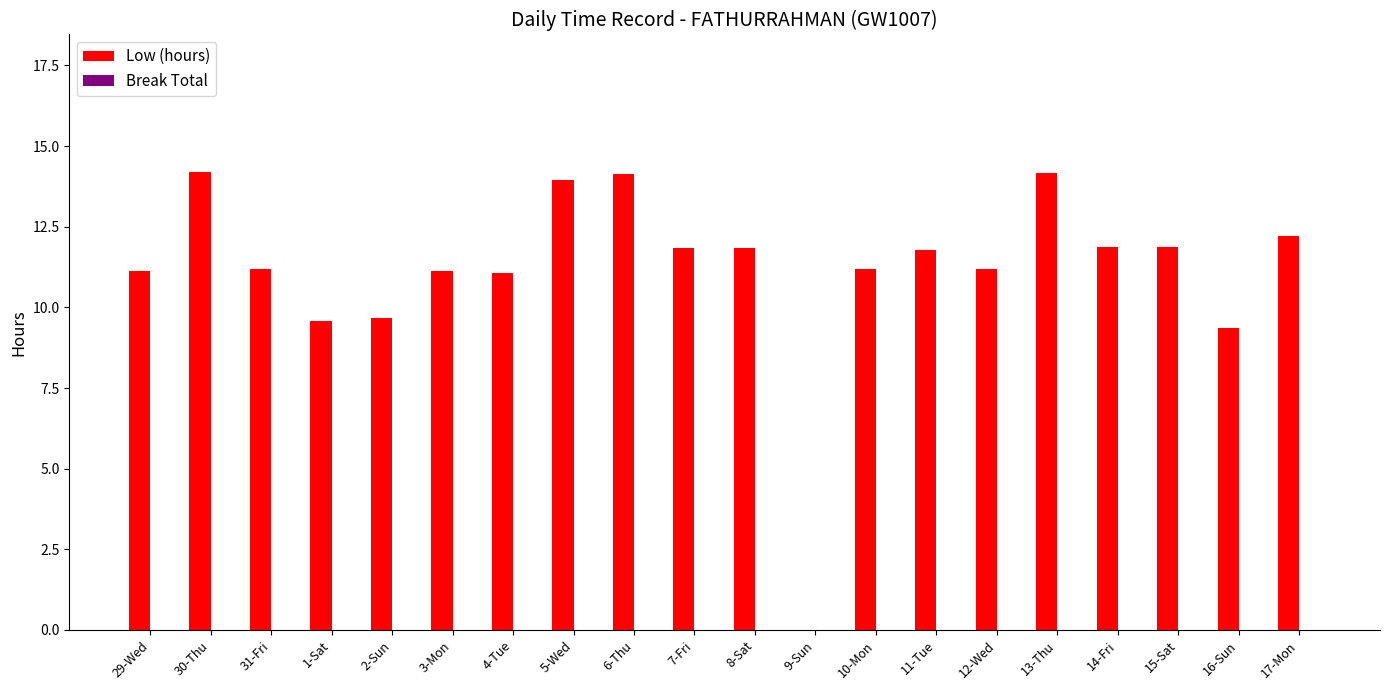

Approximately how many times larger is the value at 5-Wed compared to 15-Sat?

1.2